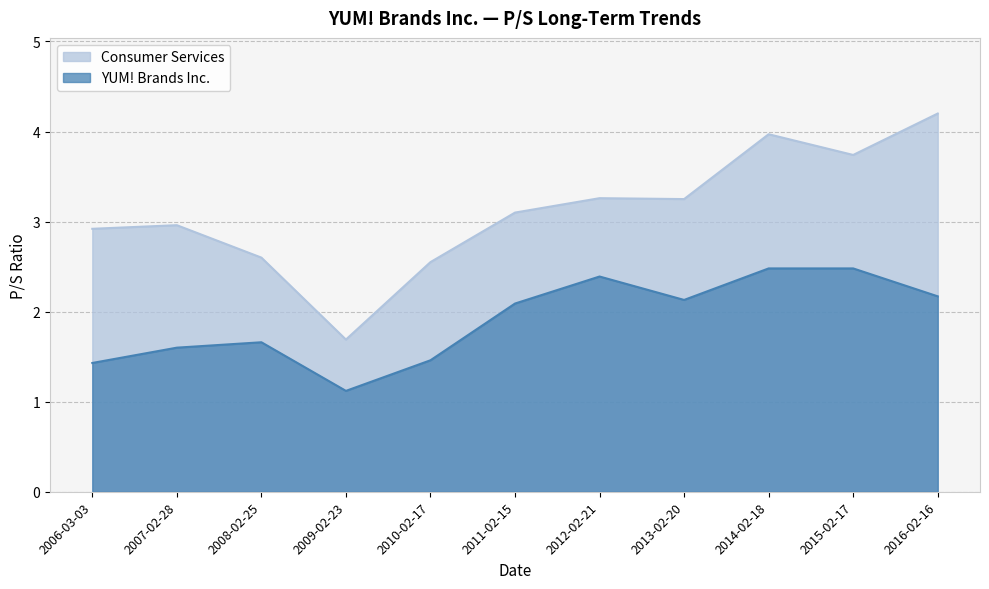

Rank the series by their average value, from lowest to highest.

YUM! Brands Inc., Consumer Services